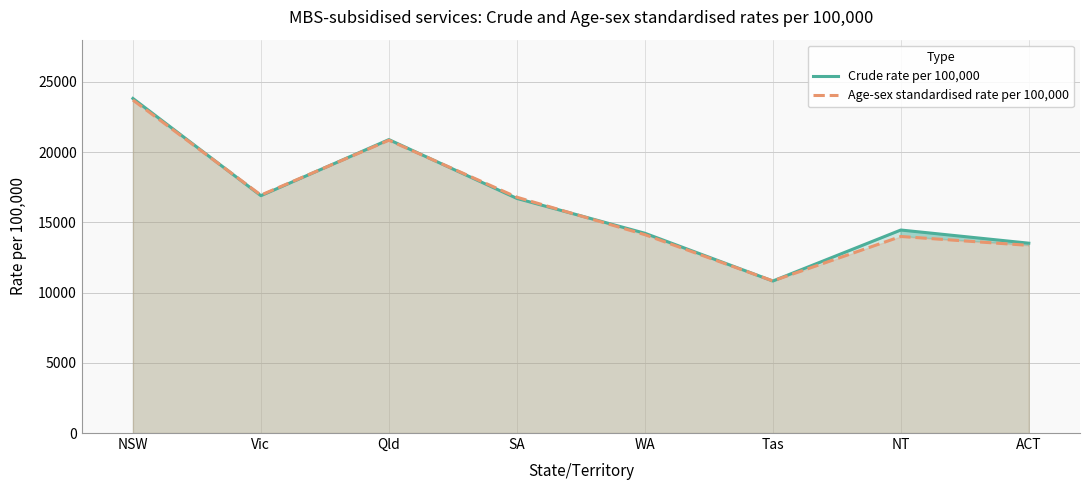

What is the average value of the Crude rate per 100,000 series?

16412